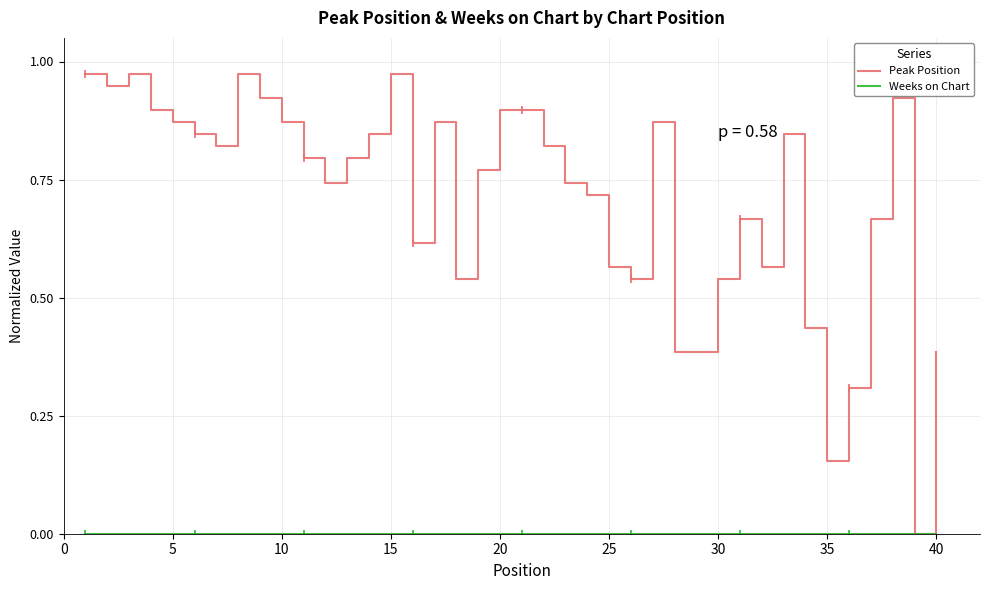

Which series has the widest spread of values?

Peak Position